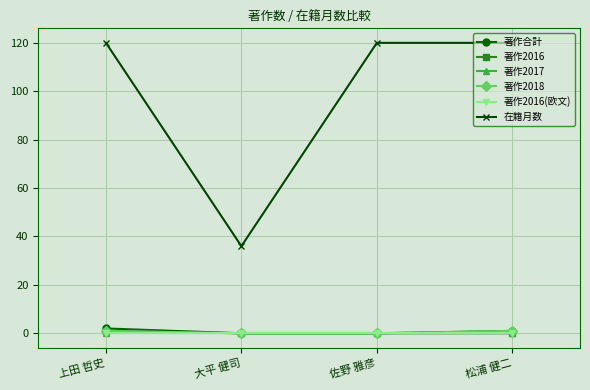

What is the label of the 1st point from the left?

上田 哲史